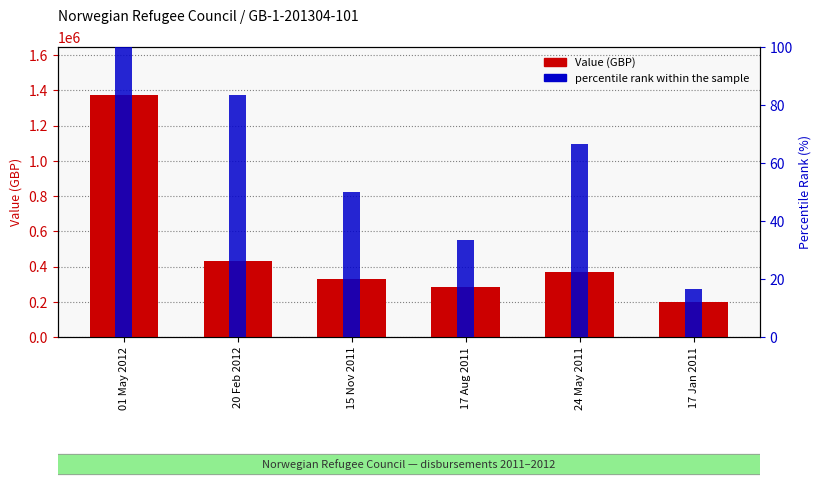

List the series in order of their overall mean, highest first.

Value (GBP), percentile rank within the sample